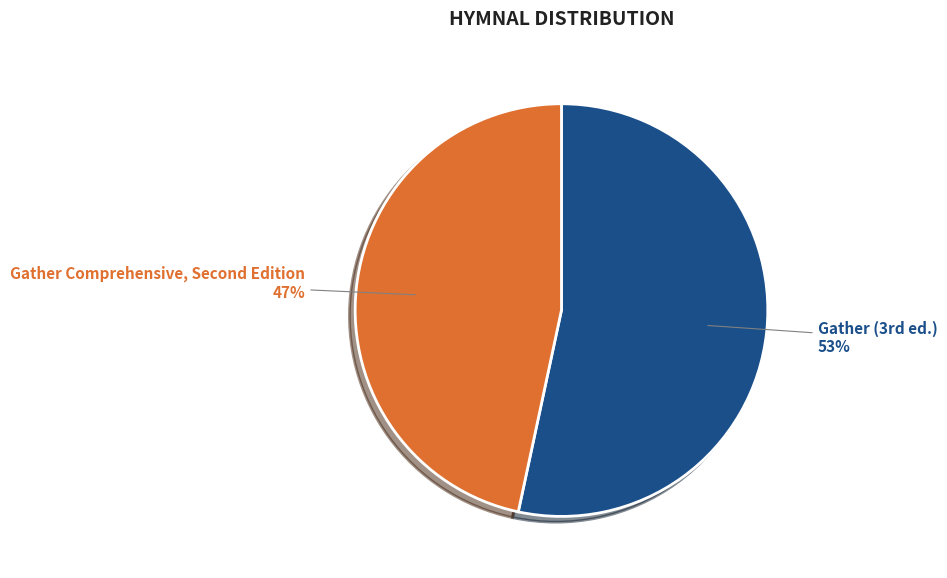

To the nearest percent, what is the average slice percentage?

50%